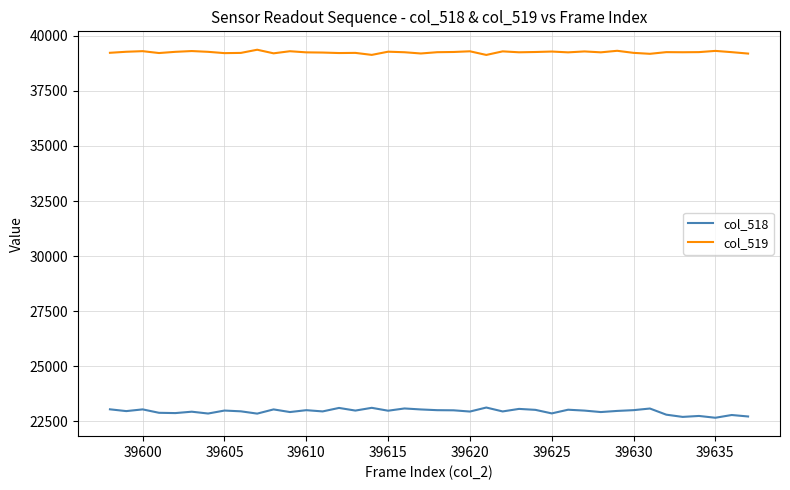

Rank the series by their average value, from highest to lowest.

col_519, col_518